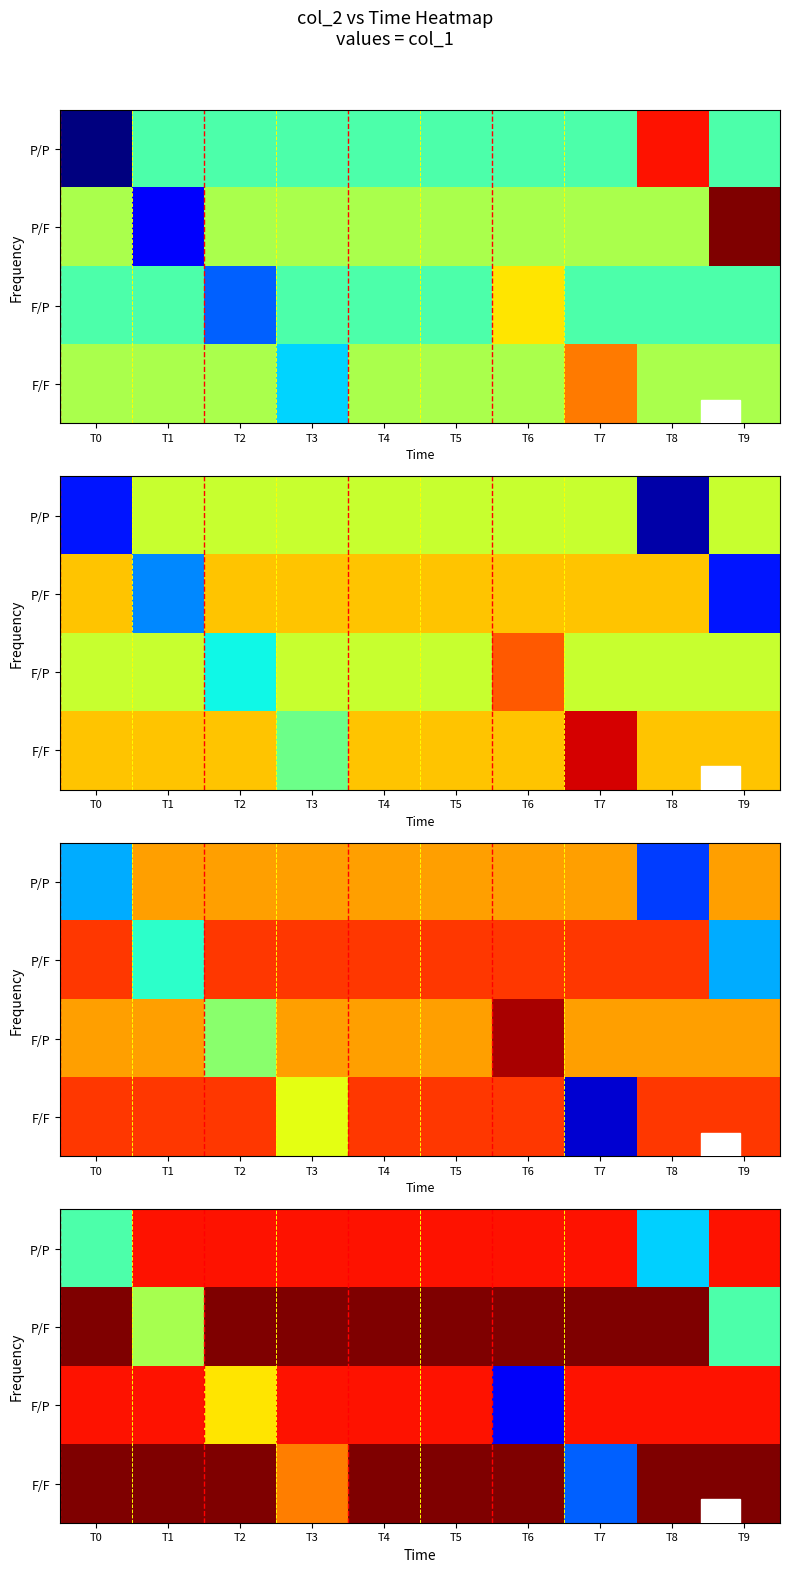

Where is P/F nearest to the value 122118?

T1